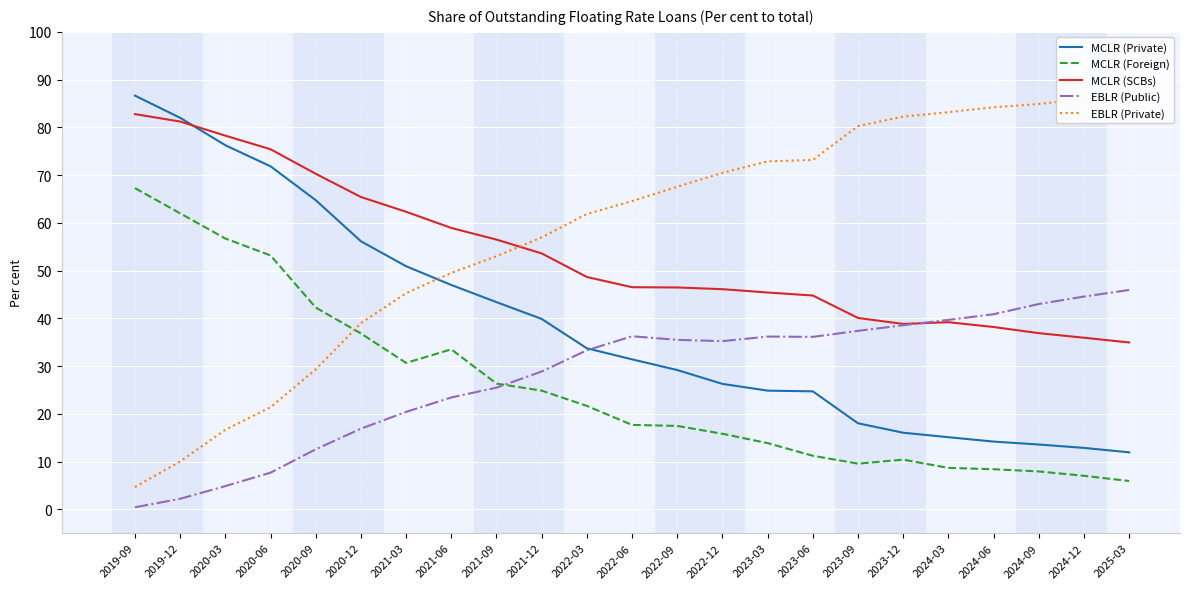

The value of MCLR (SCBs) at 2021-09 is 21.4. True or false?

False